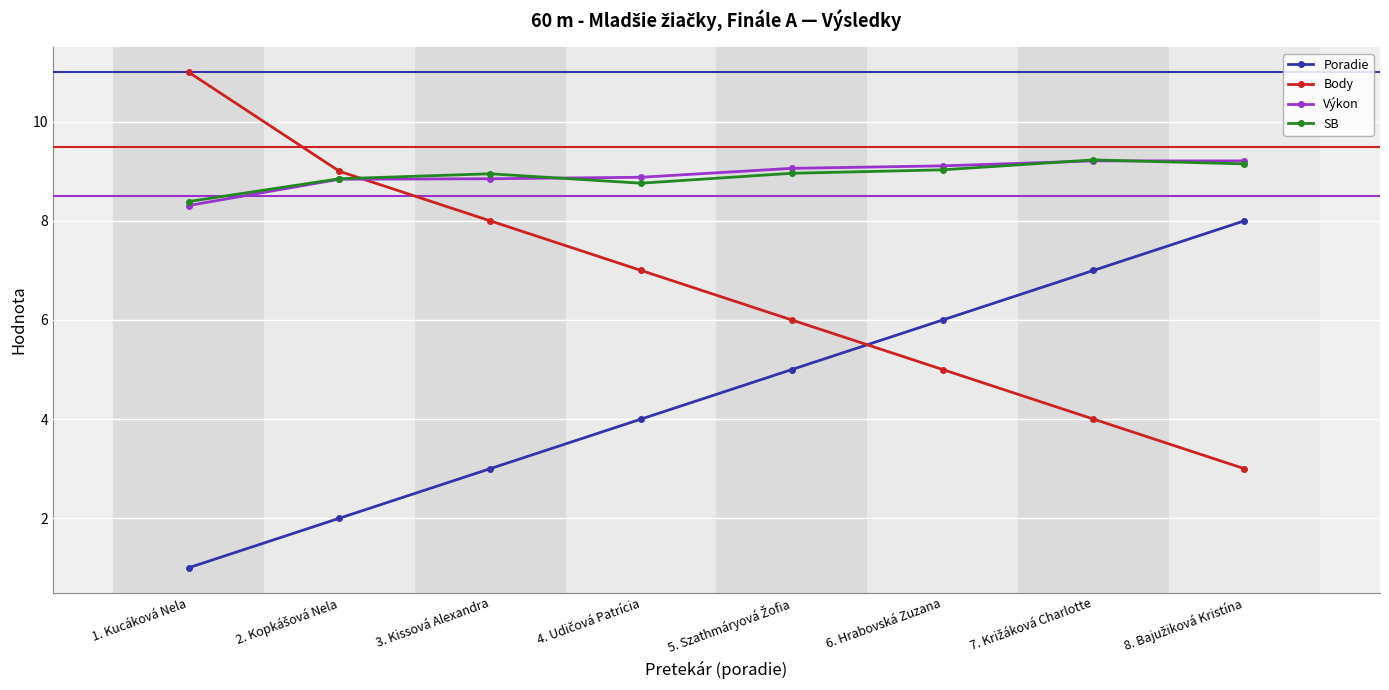

What is the label of the 1st point from the left?

1. Kucáková Nela